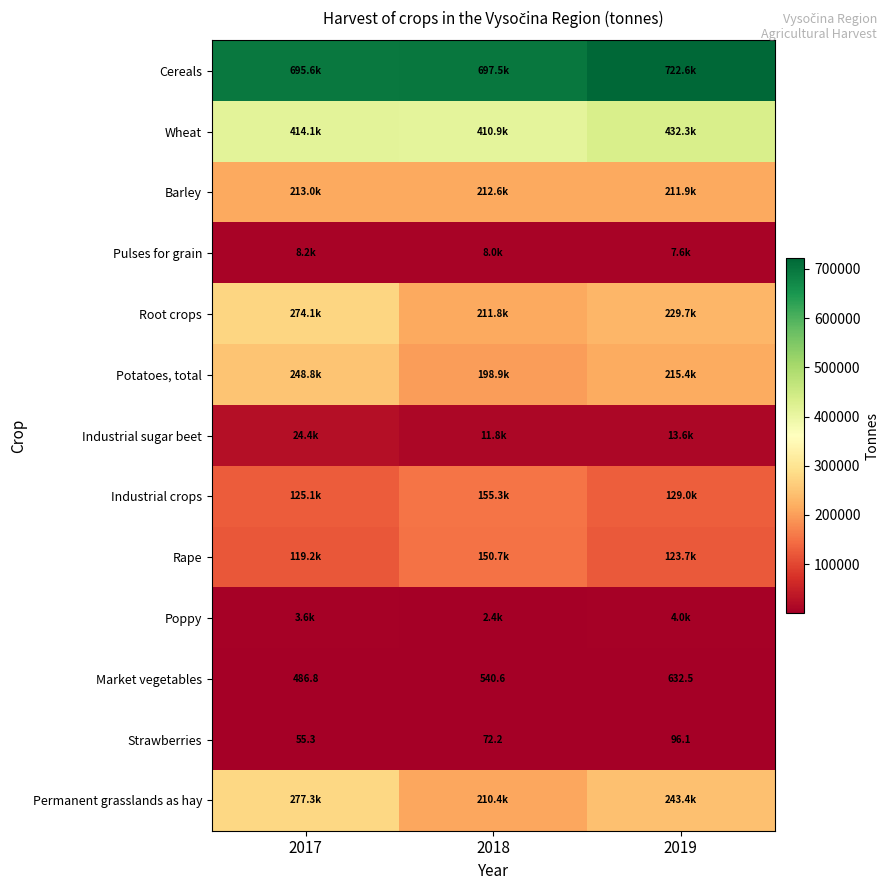

Which series has the largest total across all categories?

Cereals